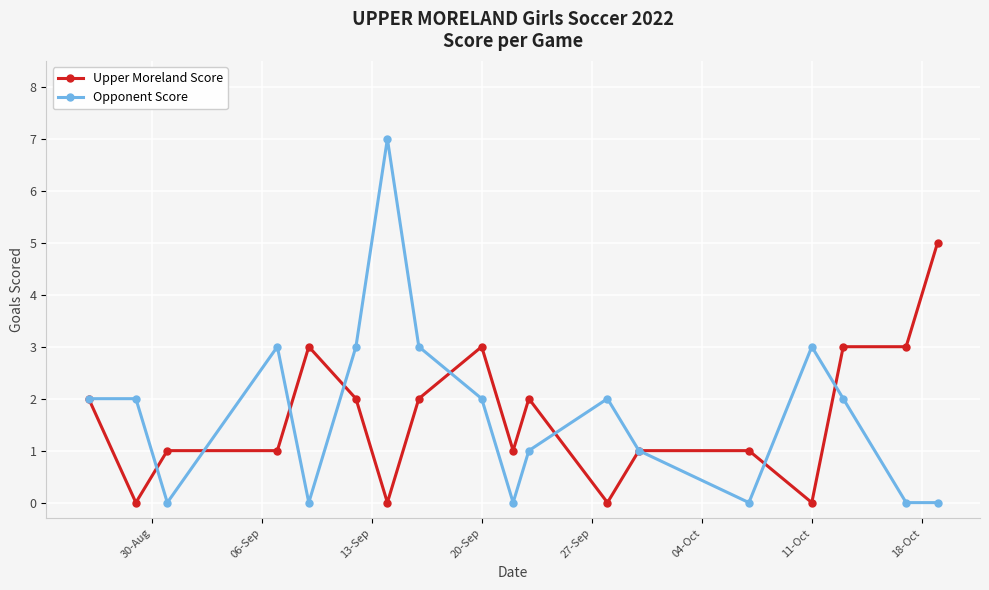

Which series has the largest range (max minus min)?

Opponent Score